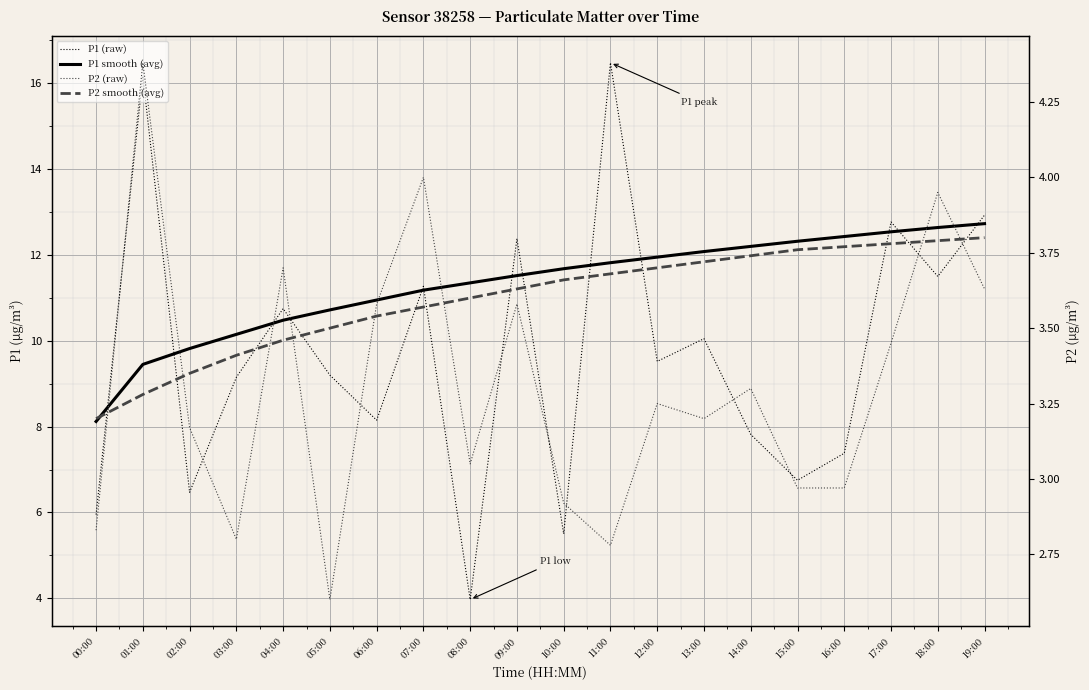

What position from the right is 07:00?

13